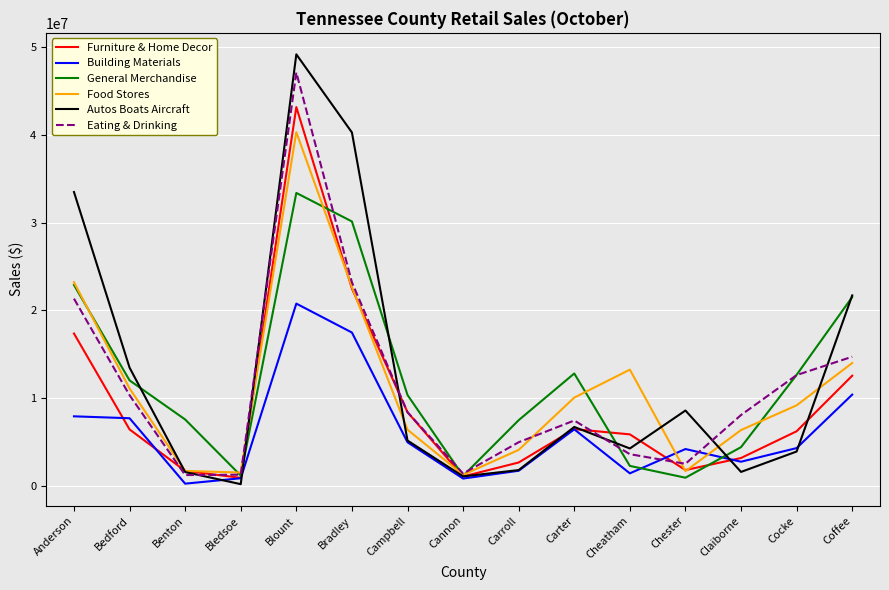

Where is Building Materials nearest to the value 10499681?

Coffee